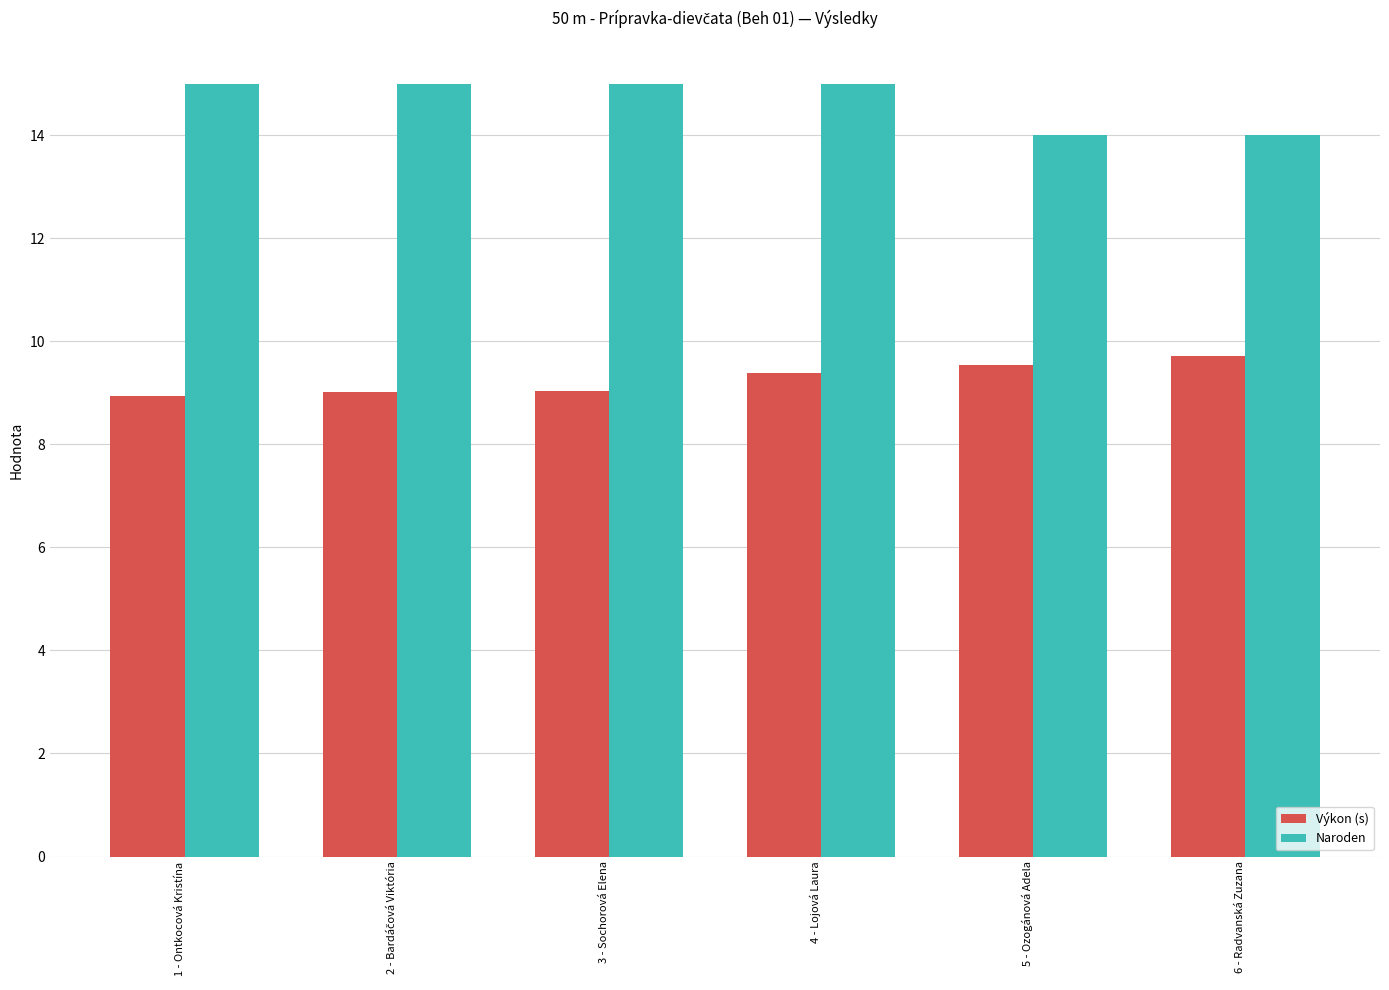

What is the difference between the highest and lowest values at 6 - Radvanská Zuzana?

4.3